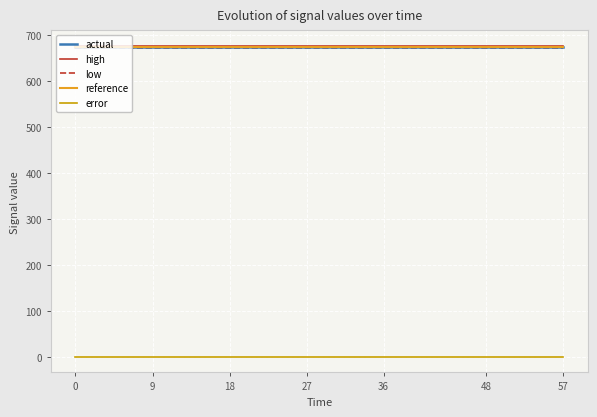

Which series has the largest range (max minus min)?

actual